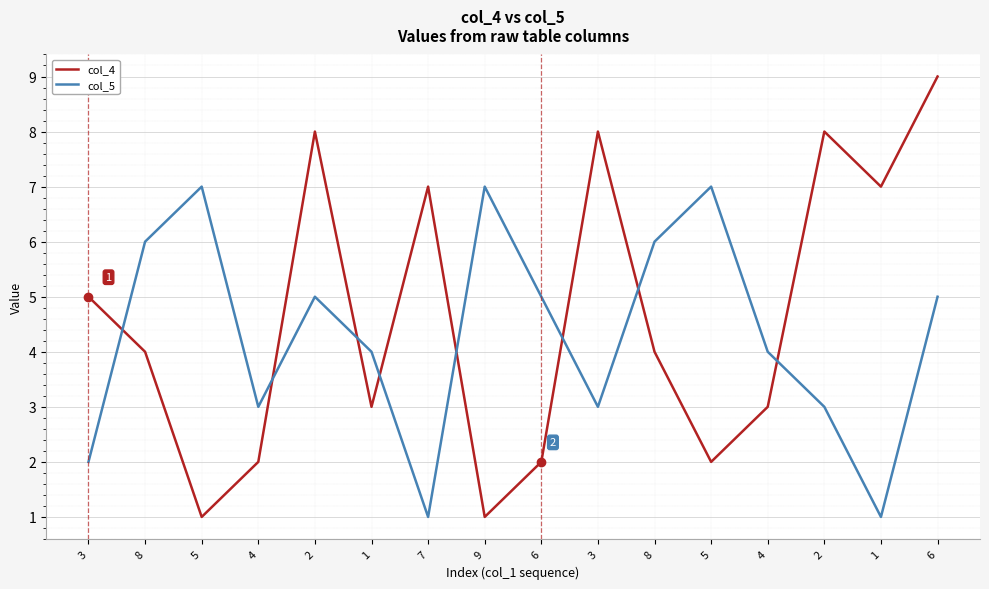

Where is col_5 nearest to the value 4?

1